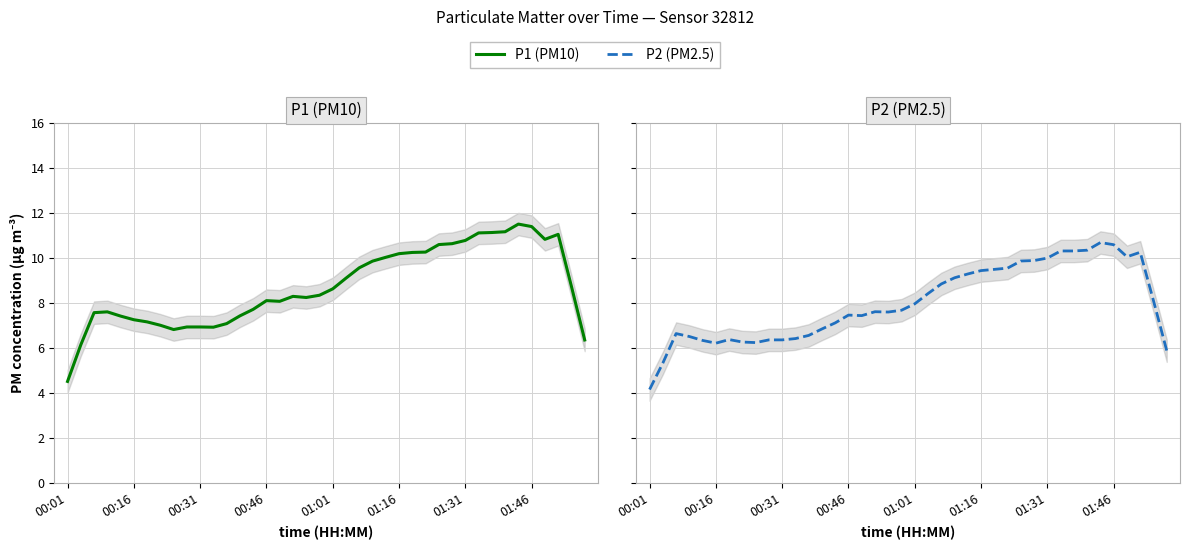

How many values in the P2 (PM2.5) series exceed 7?

25